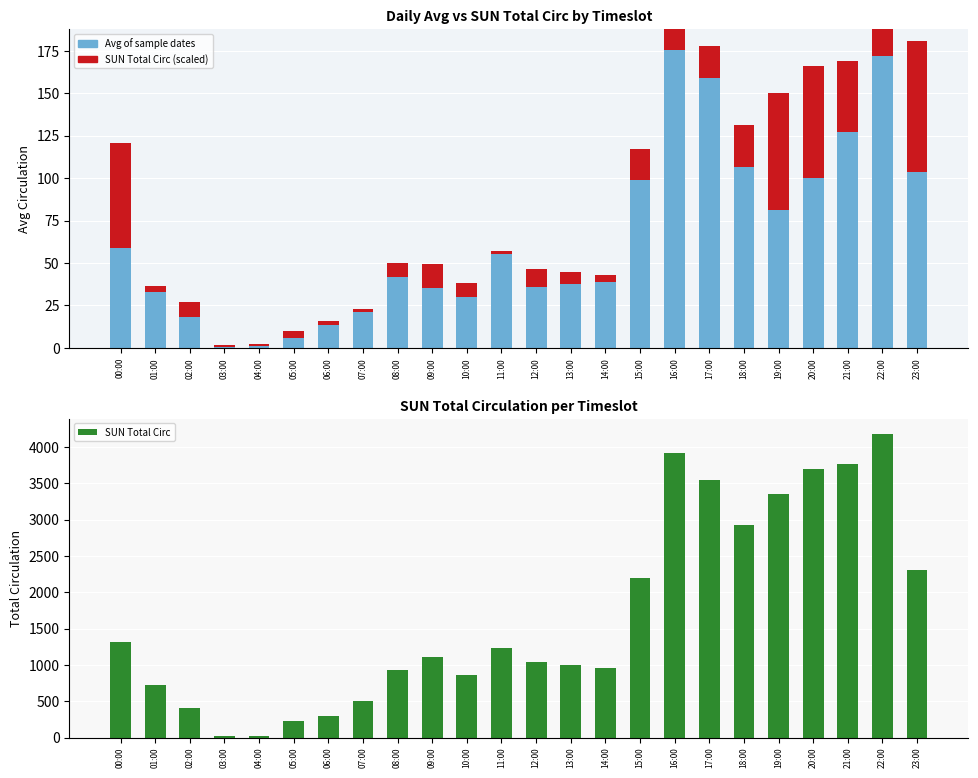

How many values in the SUN Total Circ series exceed 1107?

11